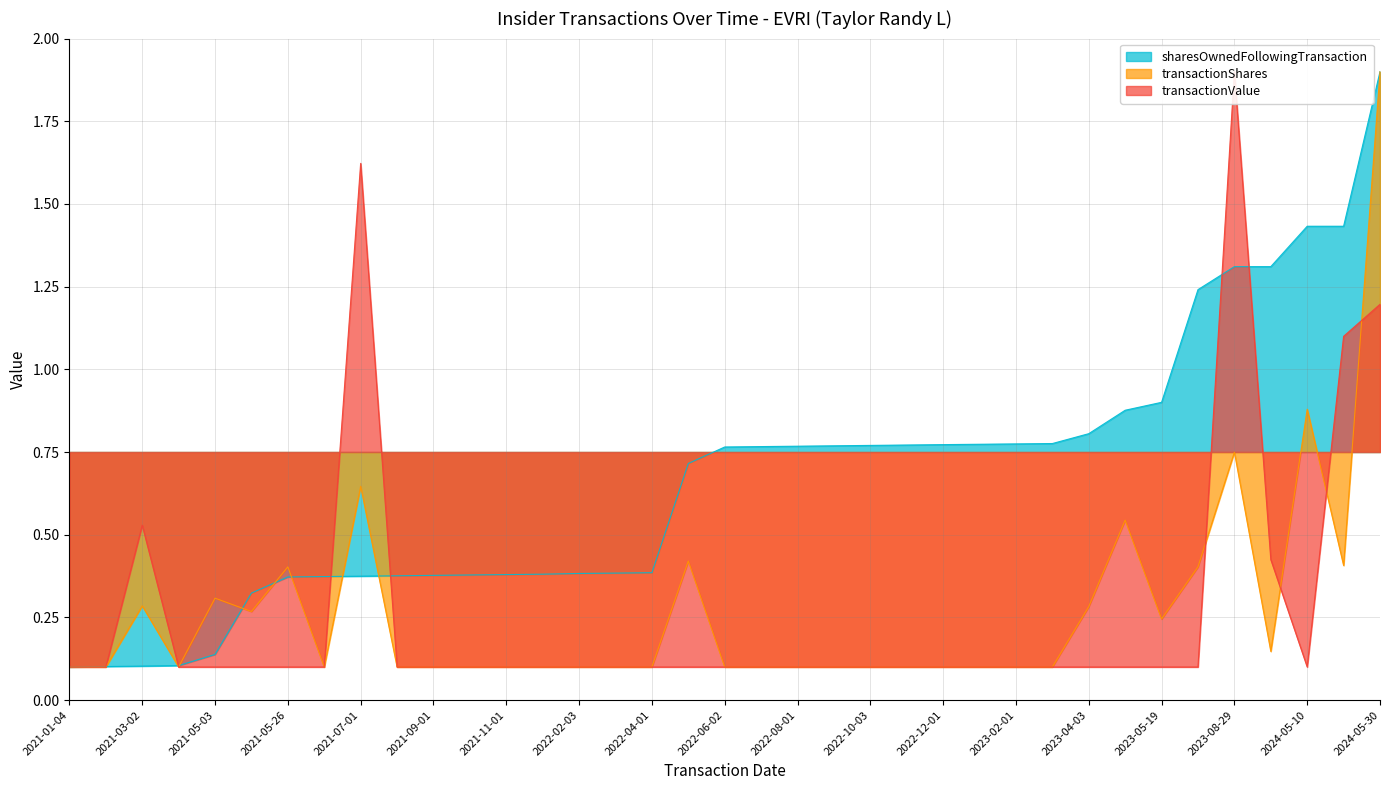

Which series has the largest range (max minus min)?

sharesOwnedFollowingTransaction